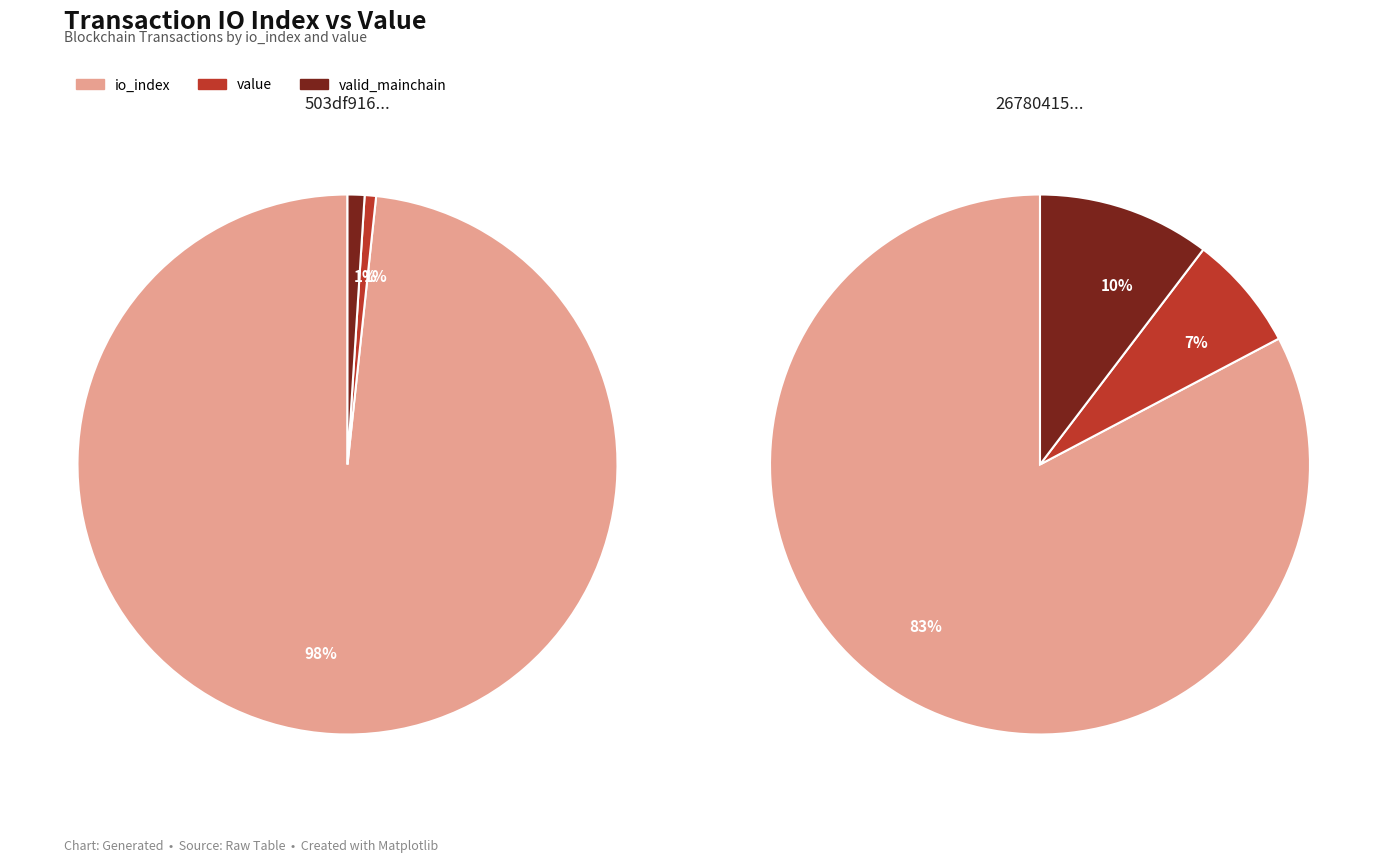

Combined, do io_index and value account for over 50%?

Yes